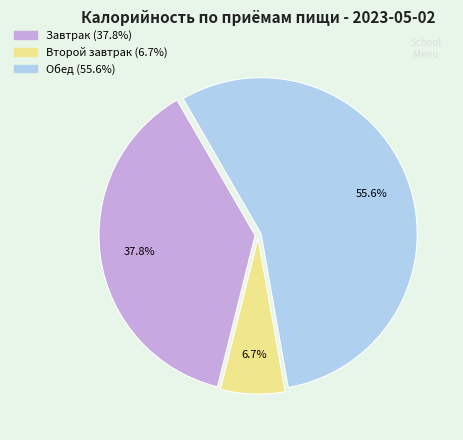

Which slice is the largest?

Обед